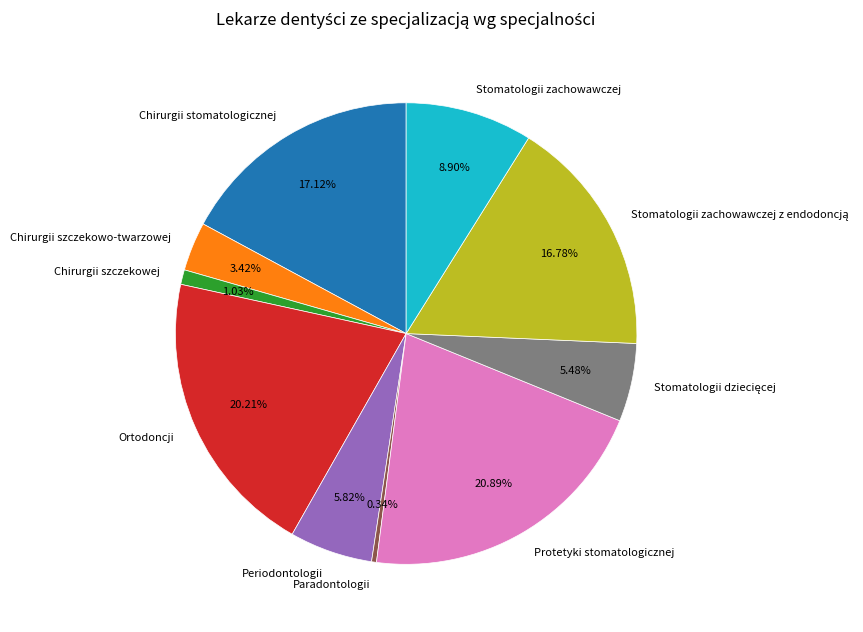

What is the smallest slice in the pie chart?

Paradontologii